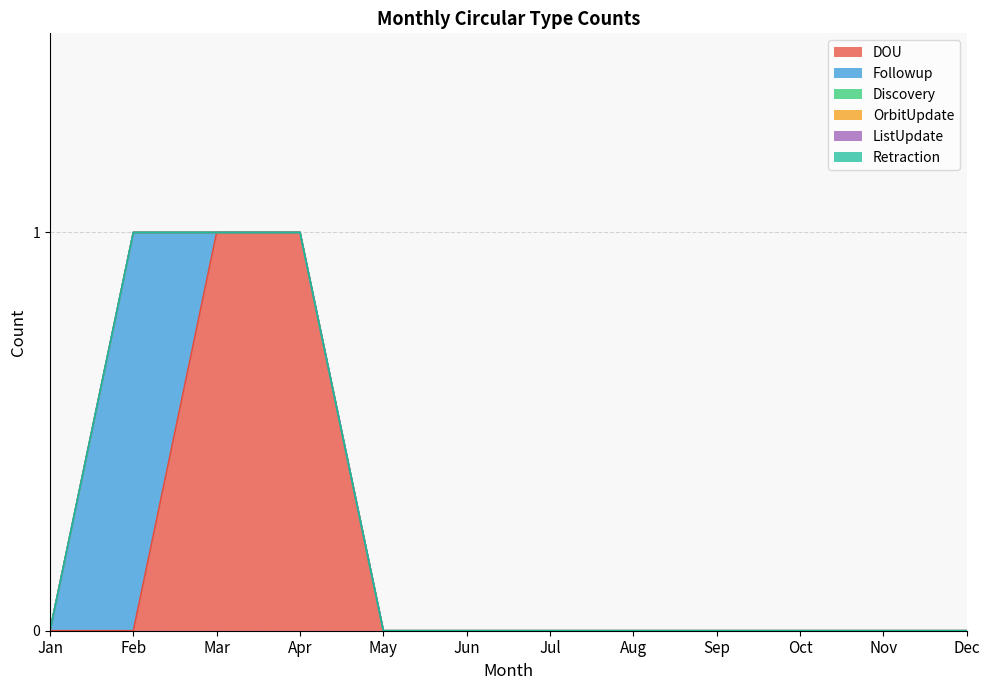

How many DOU values are between 0 and 1?

12